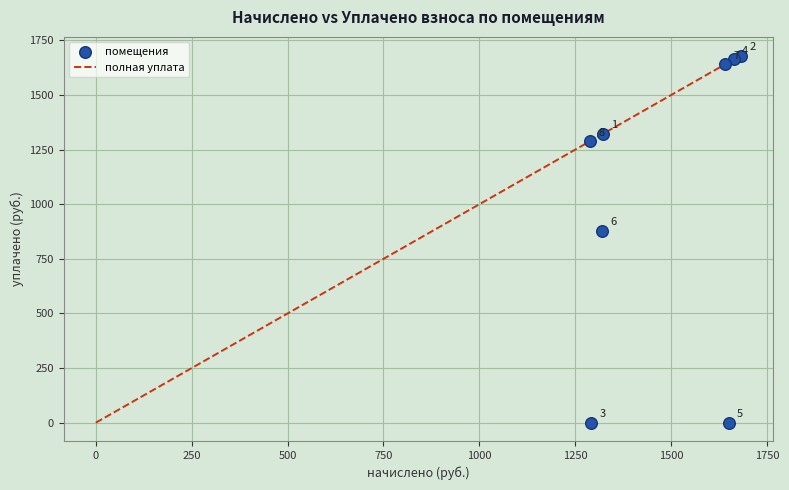

What is the range of Y values (max minus min)?

1679.4